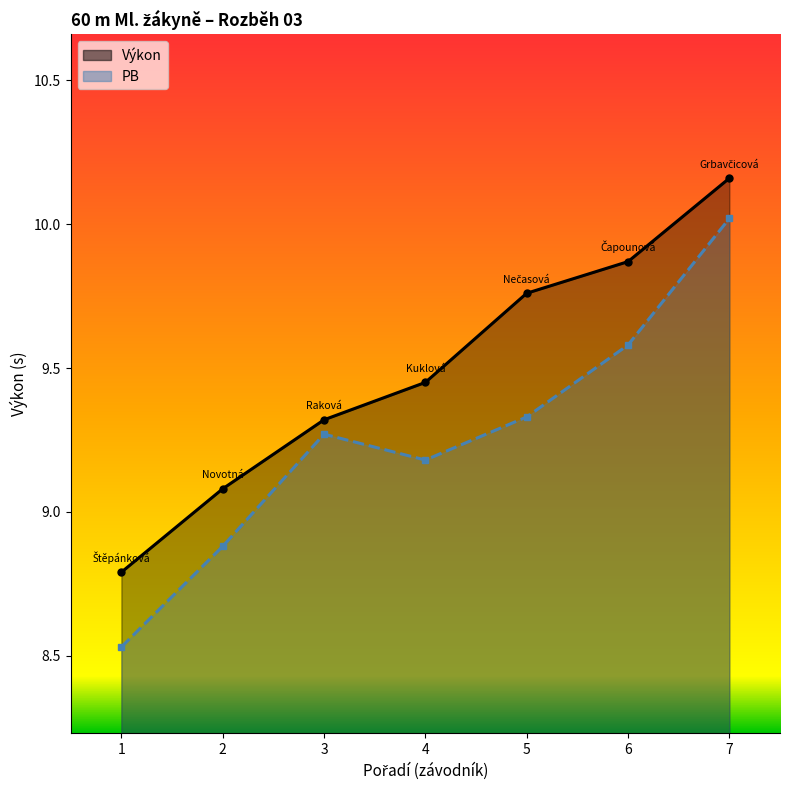

What is the label of the 5th point from the right?

Raková Marie